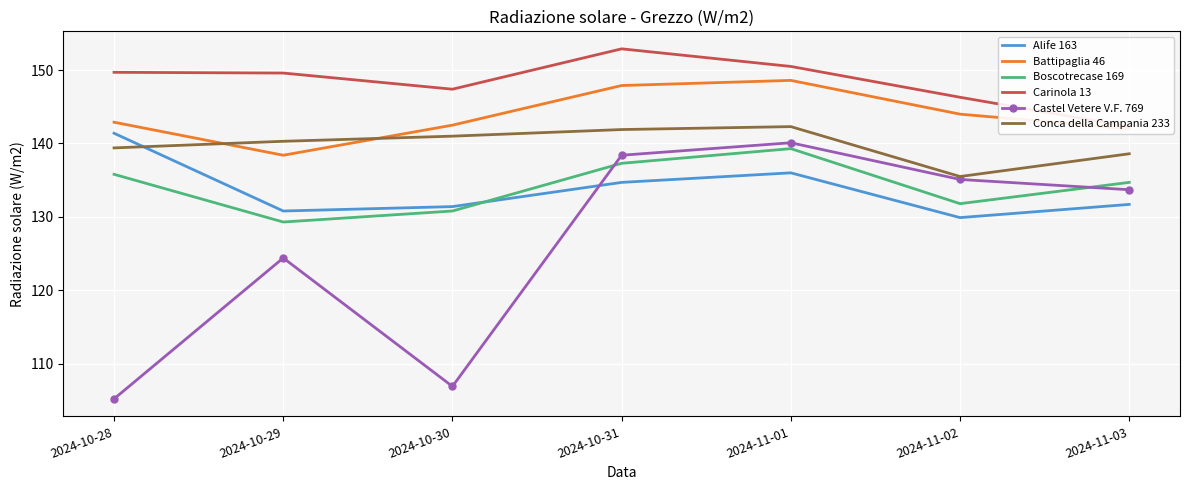

What is the label of the 1st point from the left?

2024-10-28